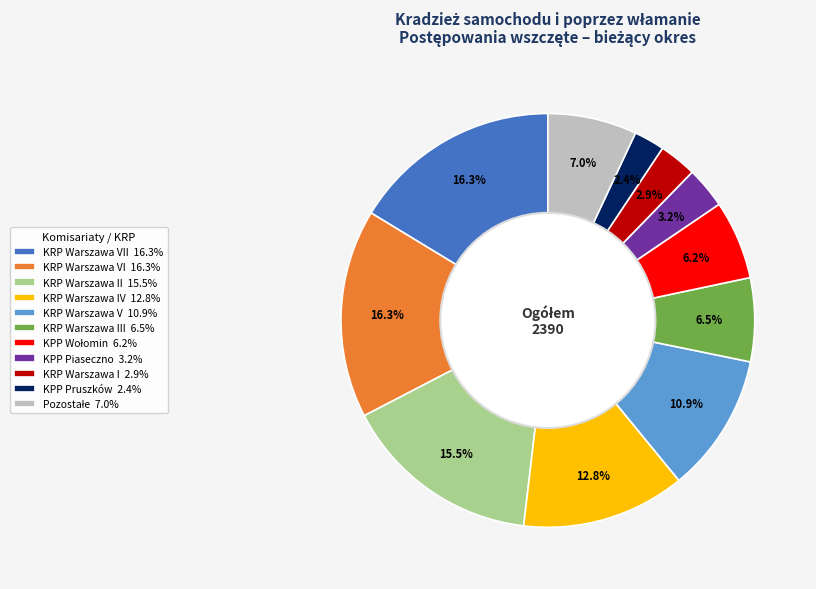

Which category has the smallest portion of the pie?

KPP Pruszków 2.4%